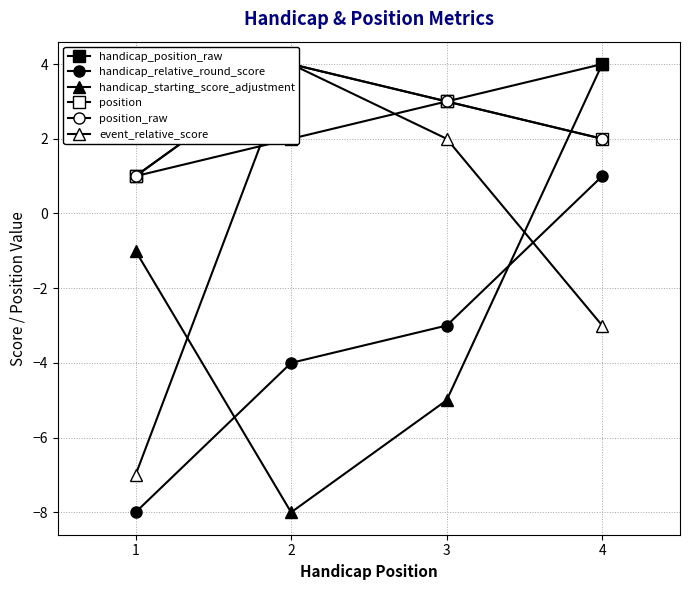

True or false: position and position_raw cross at least once.

False